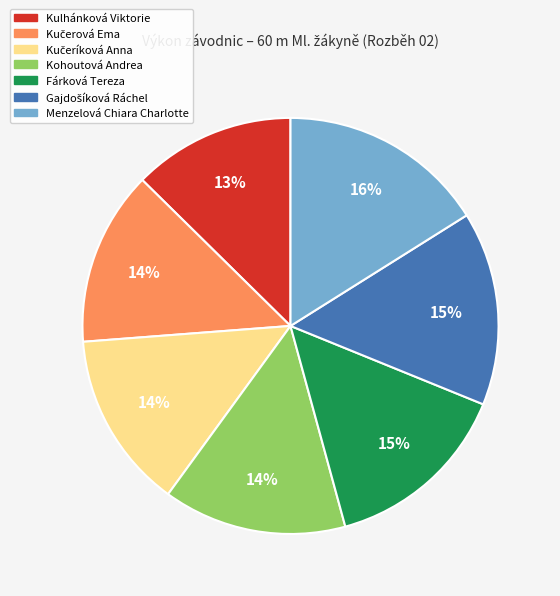

What is the smallest slice in the pie chart?

Kulhánková Viktorie